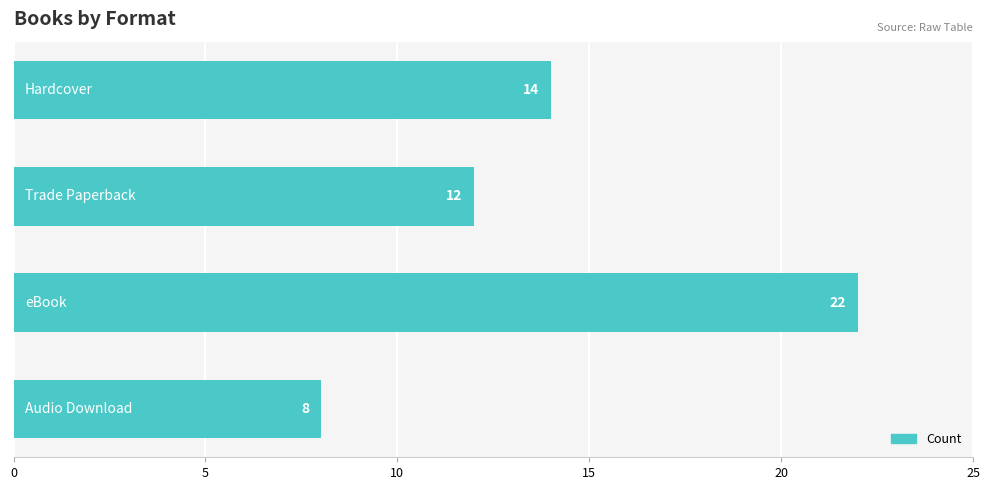

Reading top to bottom, extract all data points from this chart.

14	12	22	8